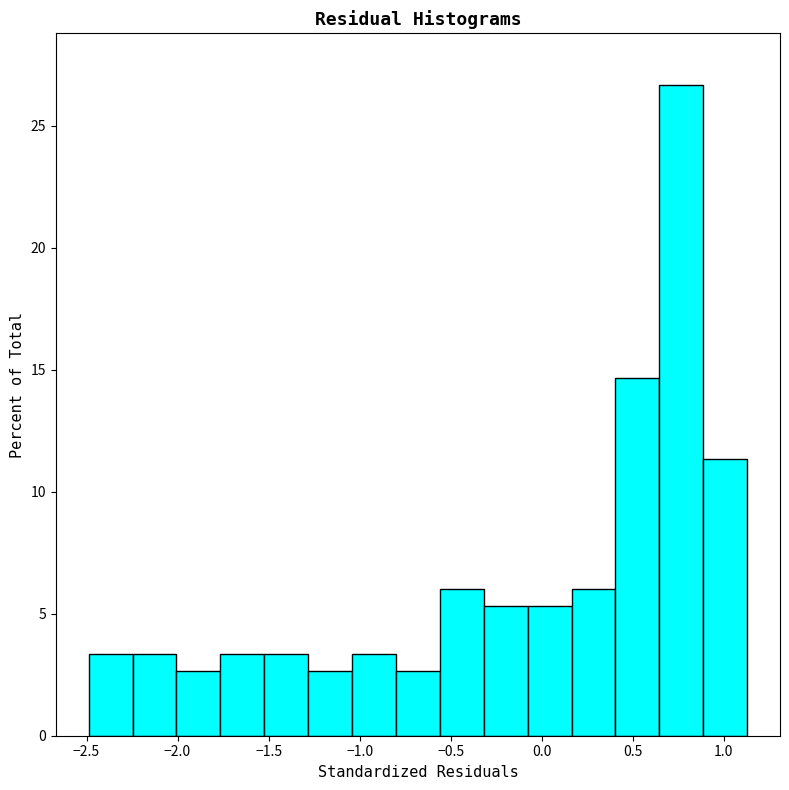

Over which range of the x-axis is the bar tallest?

0.65 to 0.90